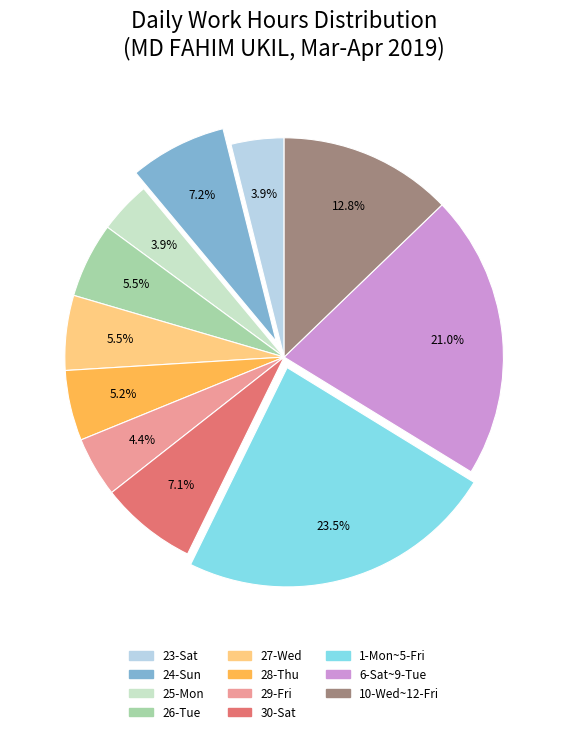

How many slices are in this pie chart?

11